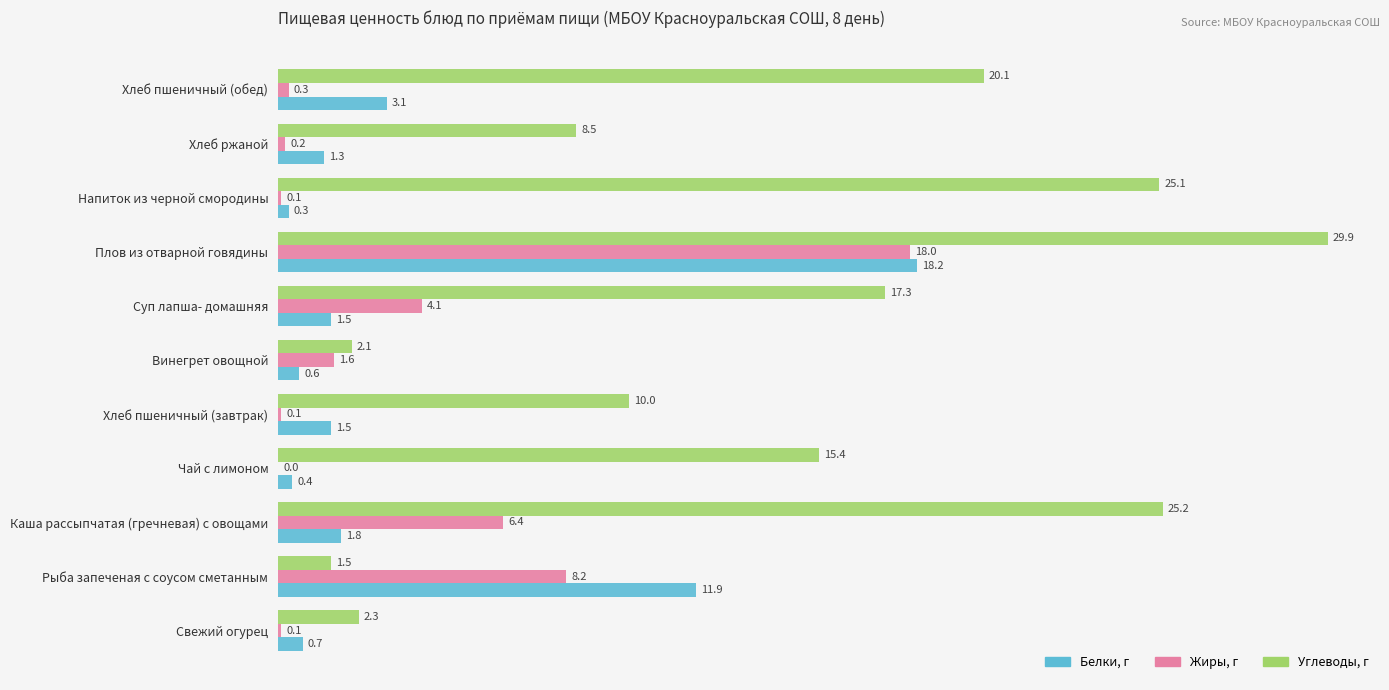

The value of Белки, г at Напиток из черной смородины is 0.3. True or false?

True